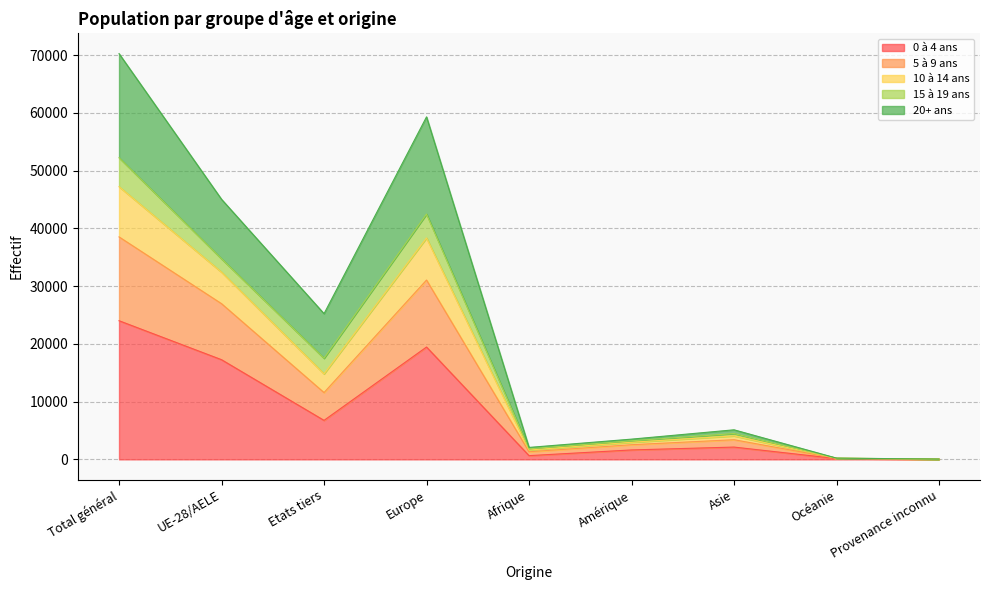

True or false: 0 à 4 ans and 10 à 14 ans cross at least once.

False